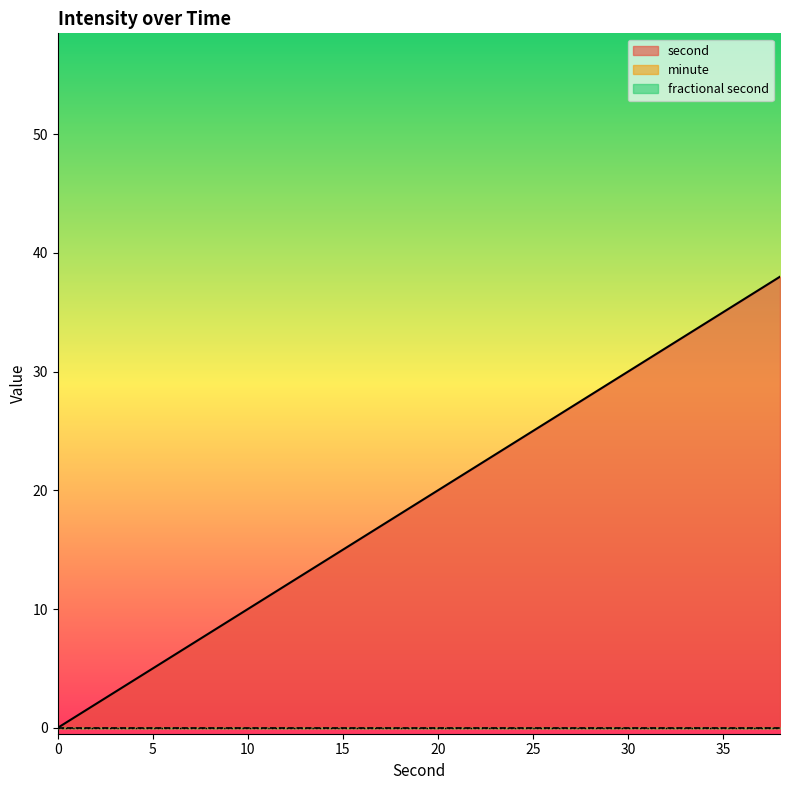

Does the chart have visible grid lines?

No